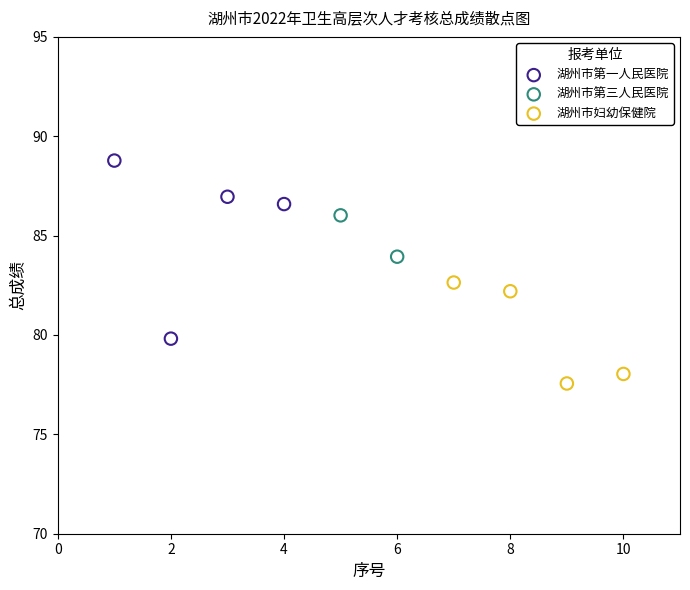

Which series contains the highest Y value?

湖州市第一人民医院